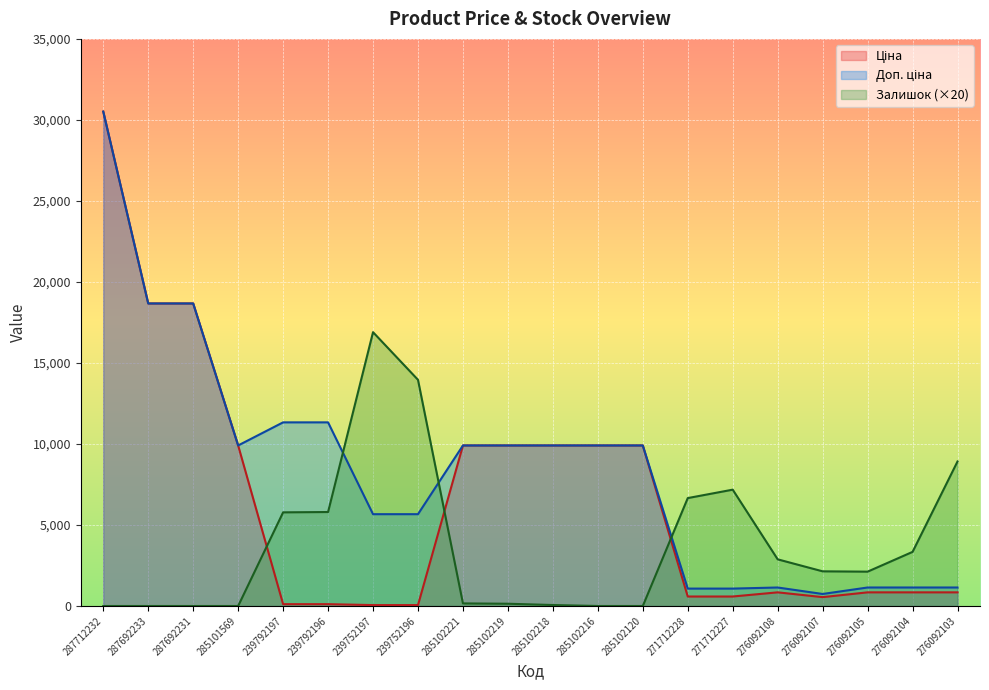

True or false: Залишок and Ціна cross at least once.

True